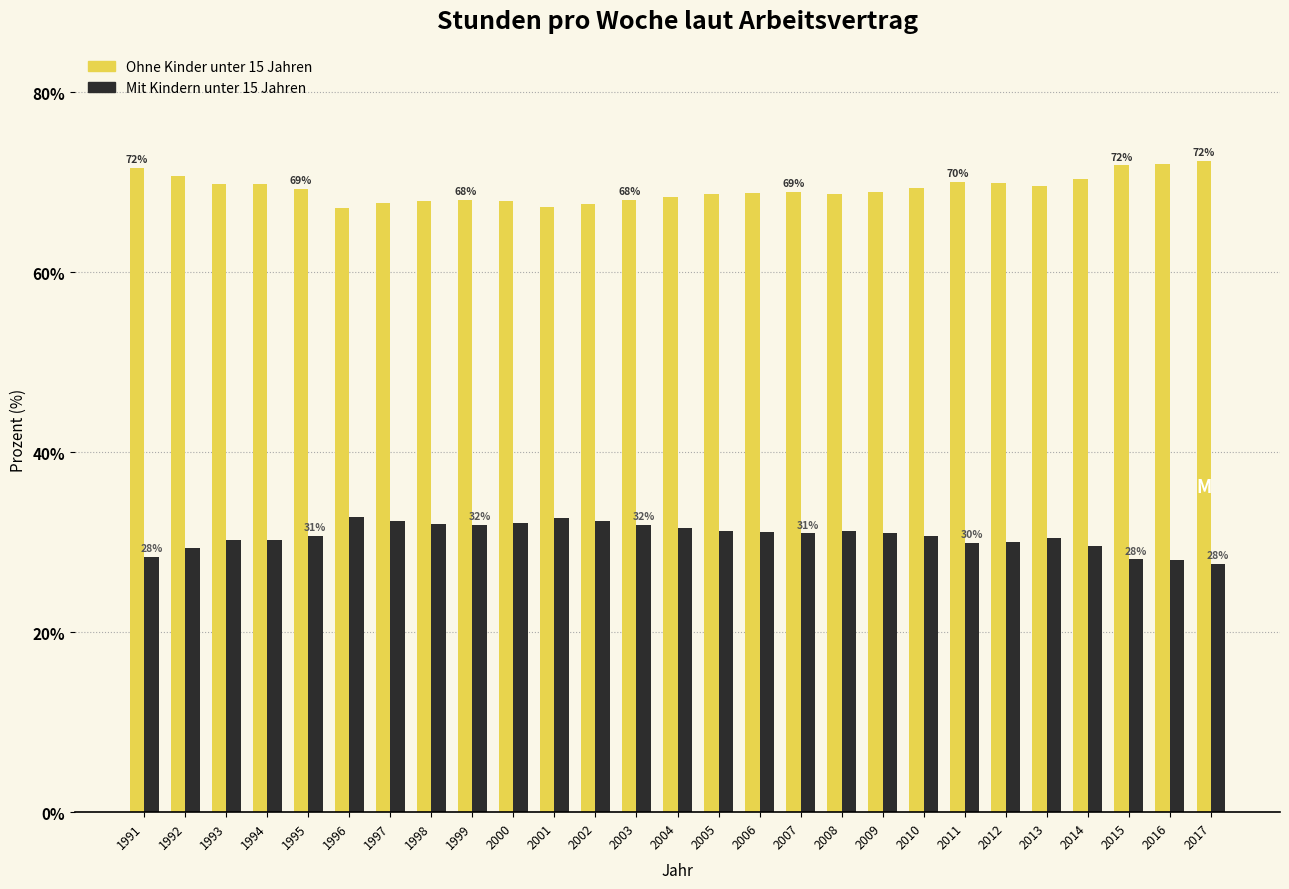

What is the maximum value for Ohne Kinder unter 15 Jahren?

72.4